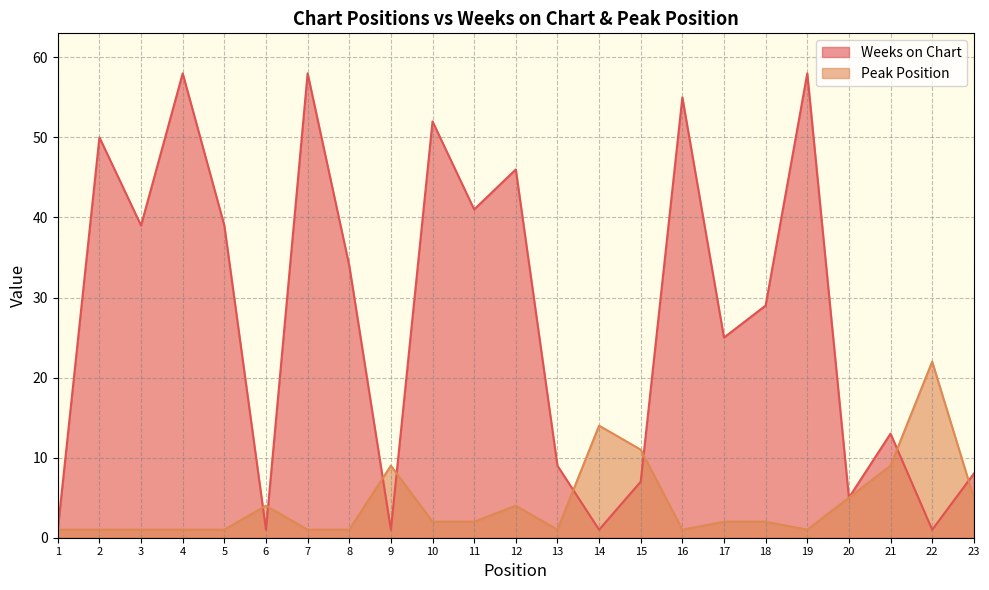

Where is the first local minimum for Weeks on Chart?

3